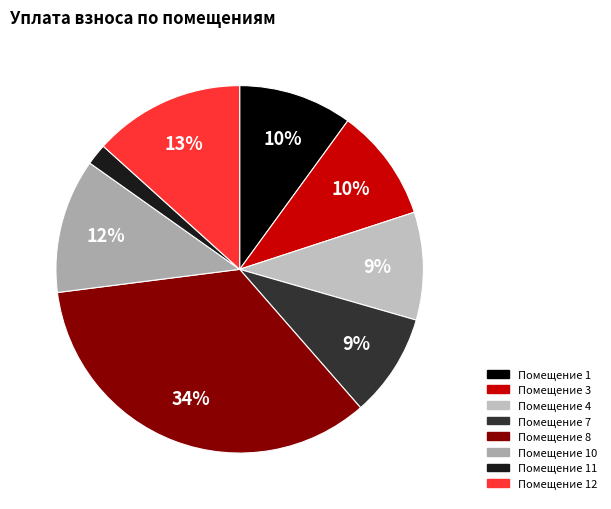

Is there a majority slice in this chart?

No